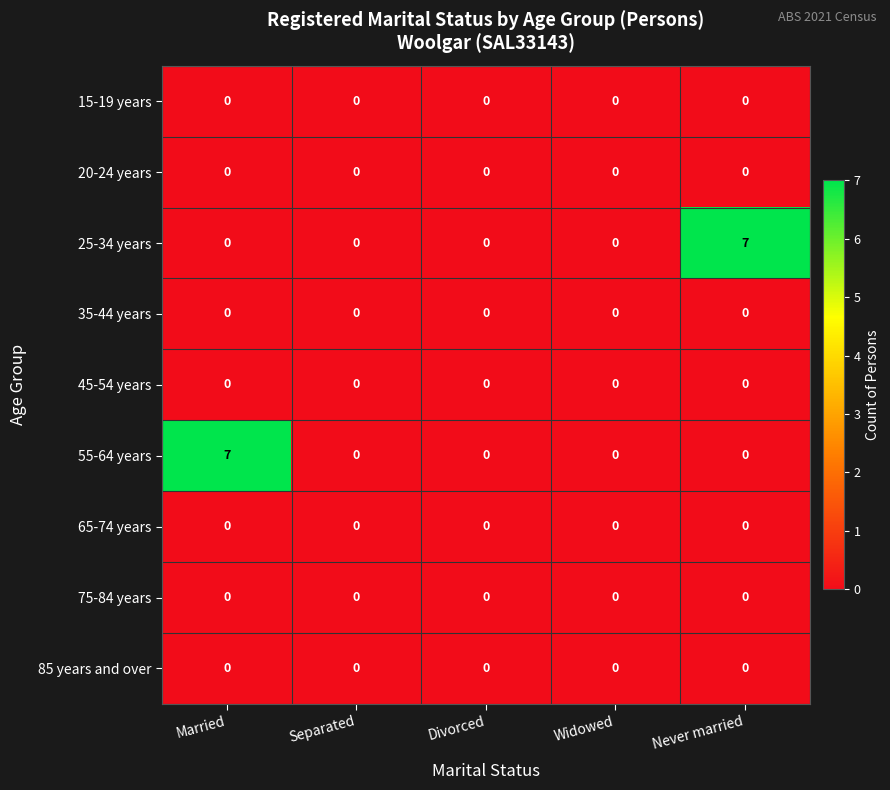

Is it true that 25-34 years equals -4 at Divorced?

False